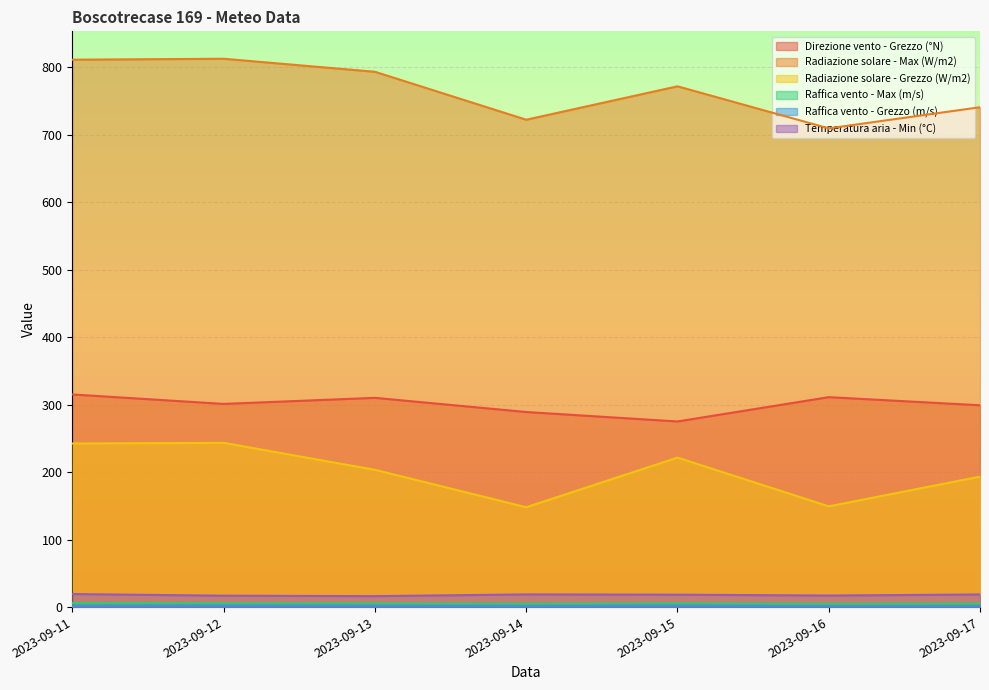

What is the average value of the Raffica vento - Grezzo (m/s) series?

1.8